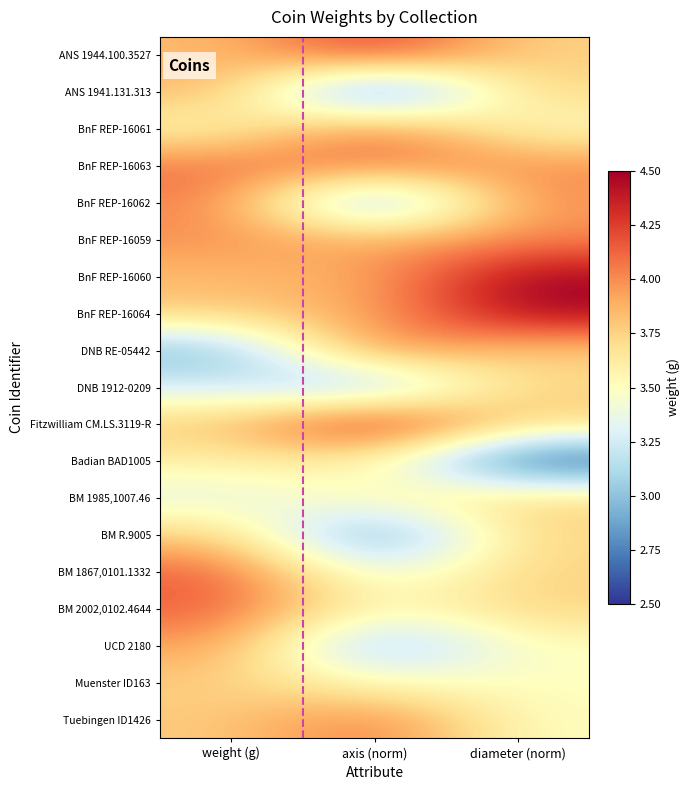

How many data points does each series have?

3